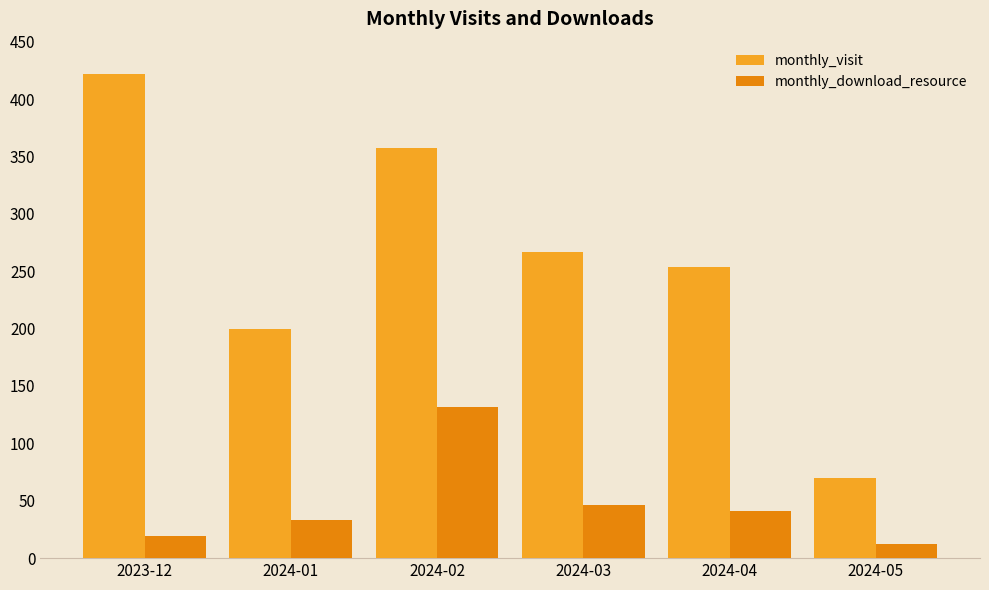

What is the sum of the monthly_visit values at 2023-12 and 2024-05?

492